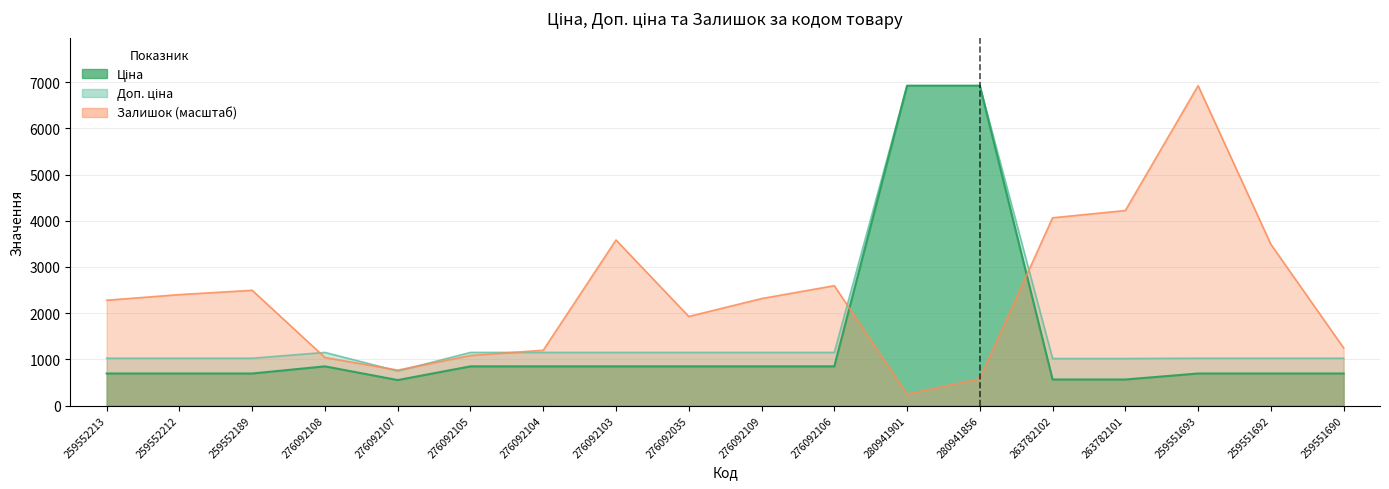

The Залишок series shows 4065.1 at 263782102. True or false?

True